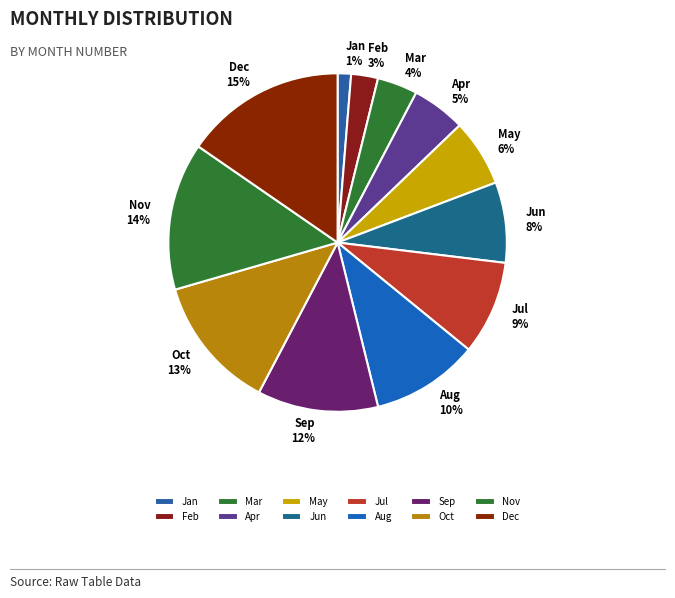

Is there a majority slice in this chart?

No